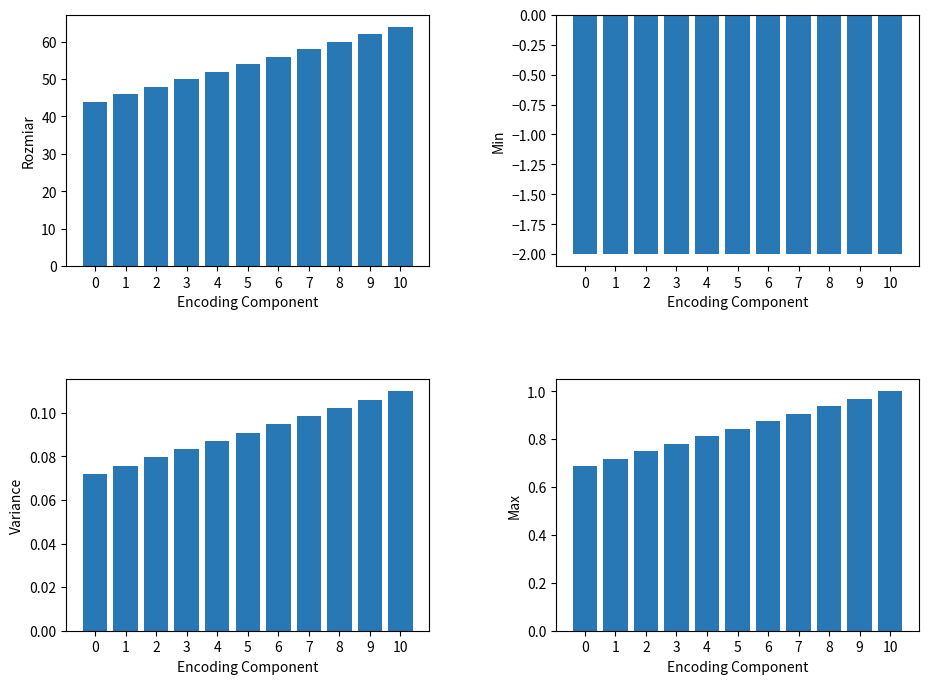

Which has a higher value, 9 or 2?

9